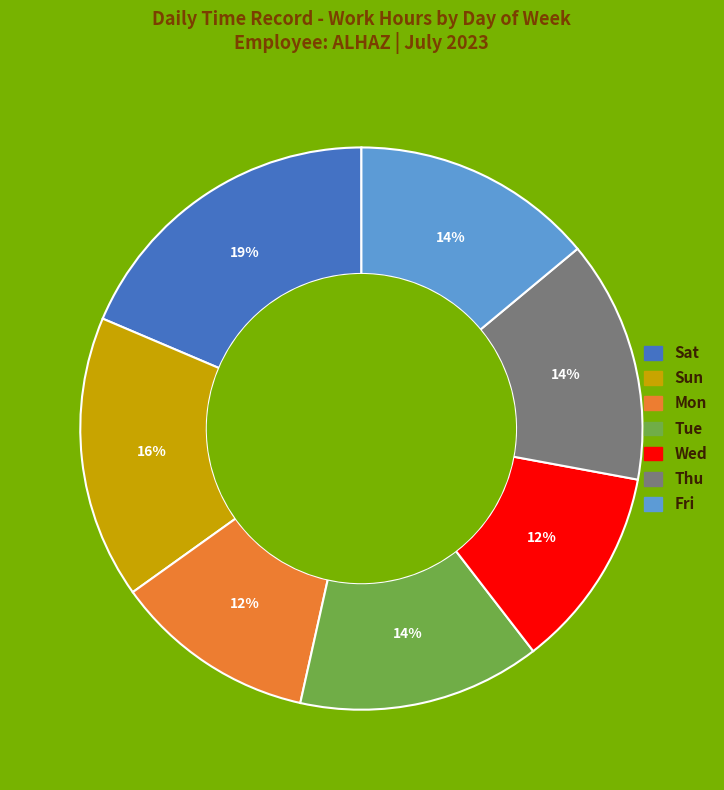

Is Thu the majority of the pie?

No